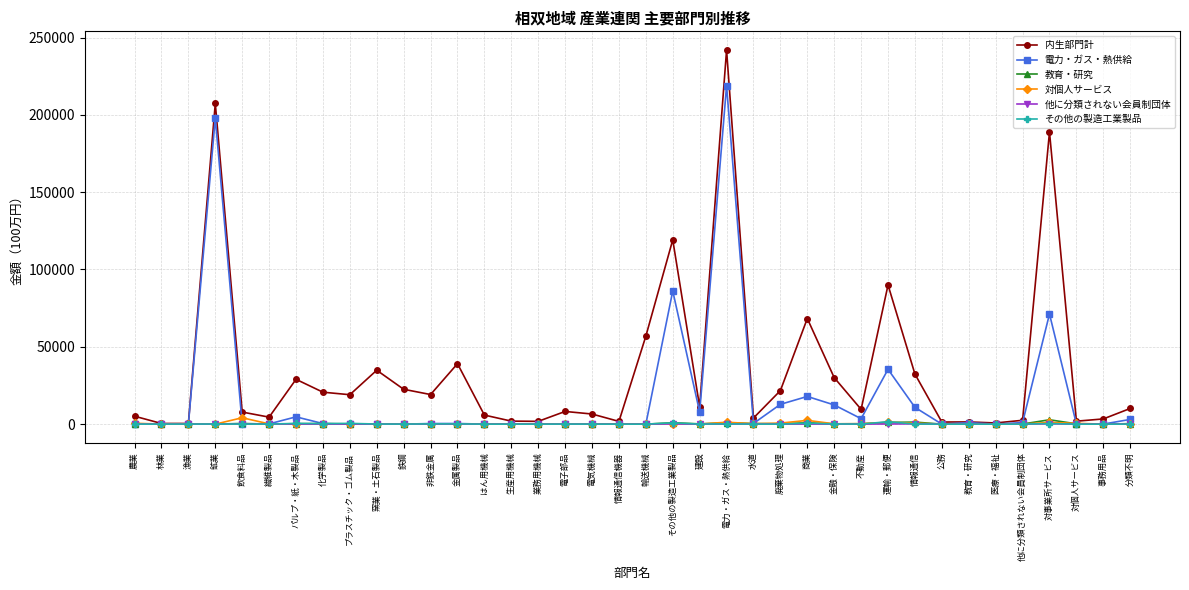

True or false: 電力・ガス・熱供給 has a value of 71228 at 対事業所サービス.

True